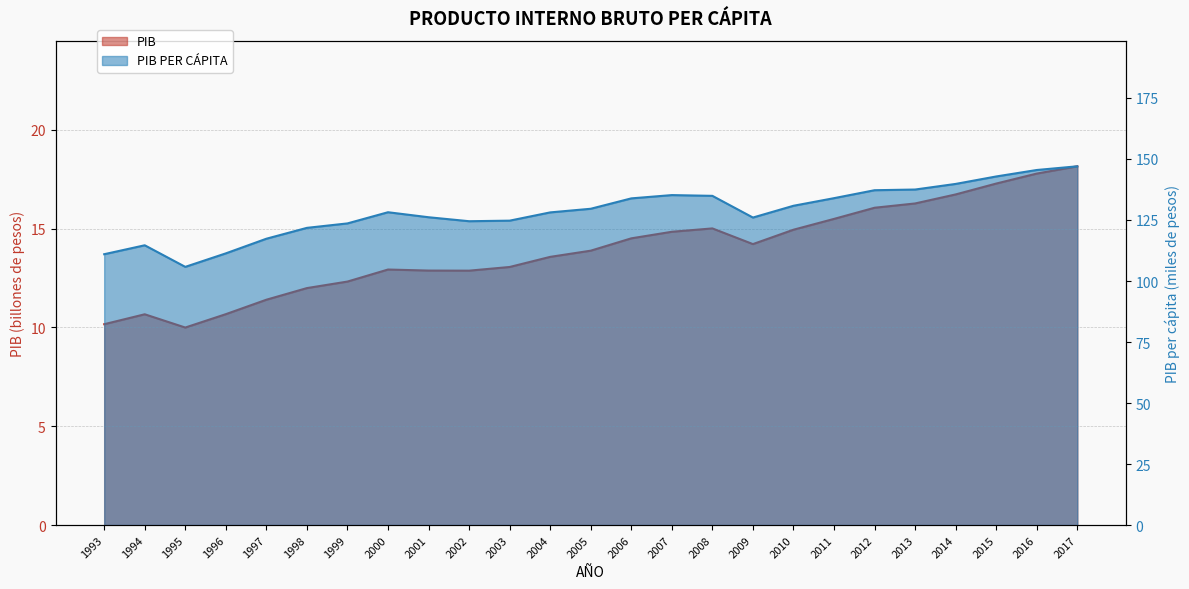

What is the difference between the maximum and minimum values in the PIB PER CÁPITA series?

41.2